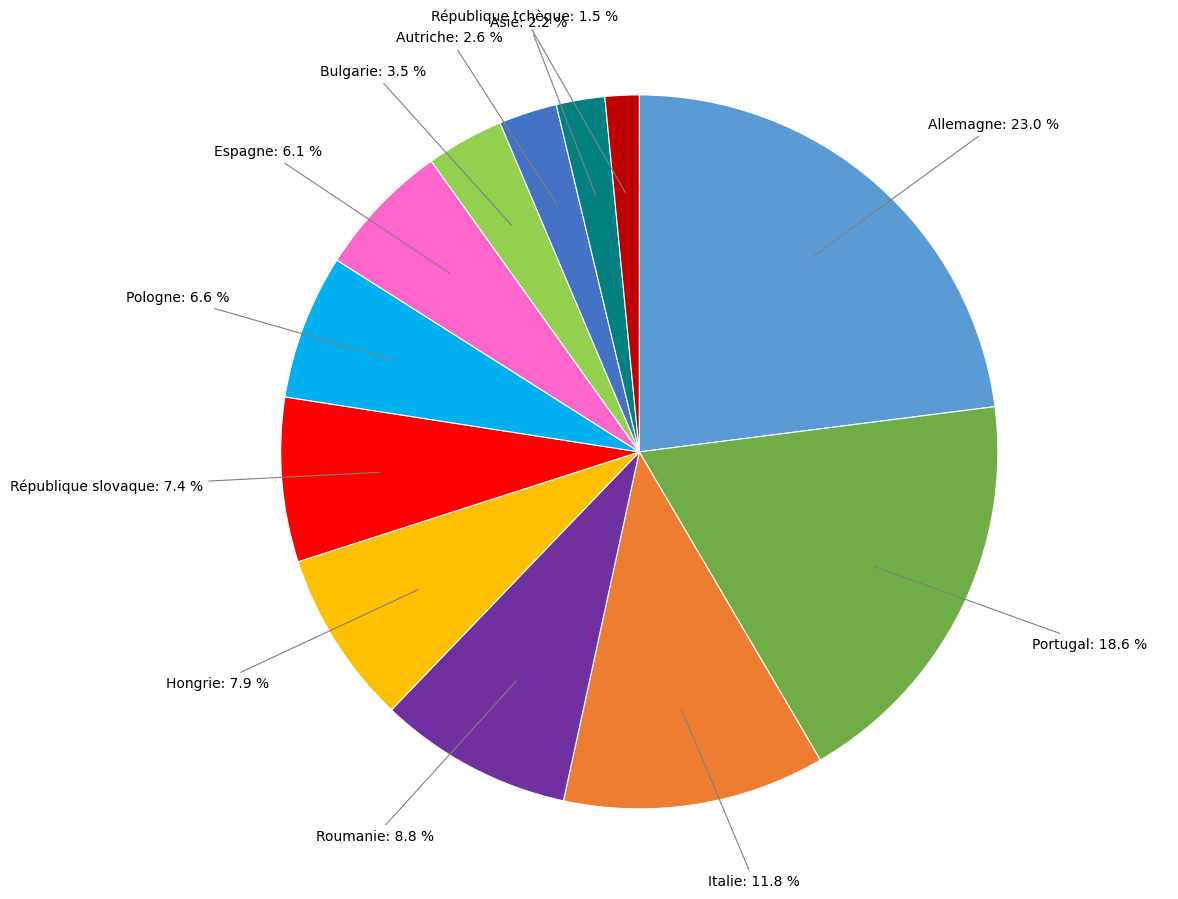

Which slice is the largest?

Allemagne